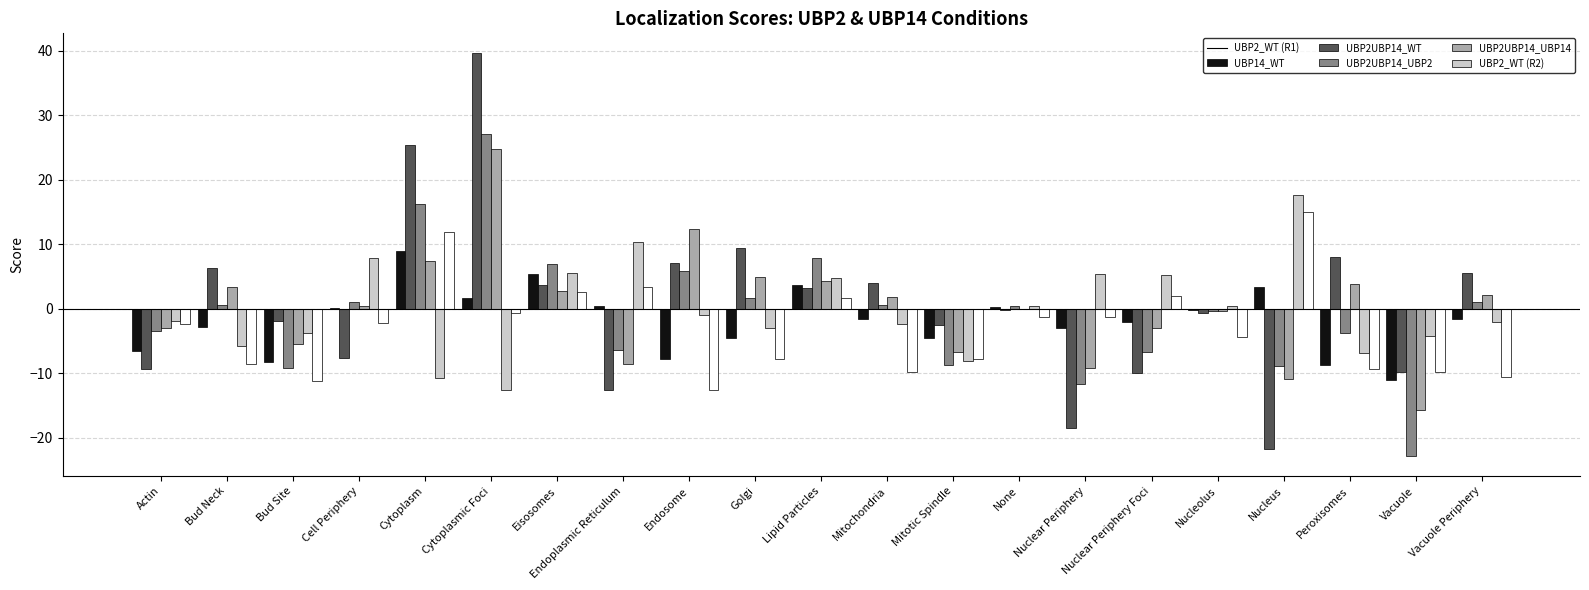

Is the value of UBP2_WT (R1) at Lipid Particles greater than the value of UBP2UBP14_WT at Vacuole Periphery?

Yes